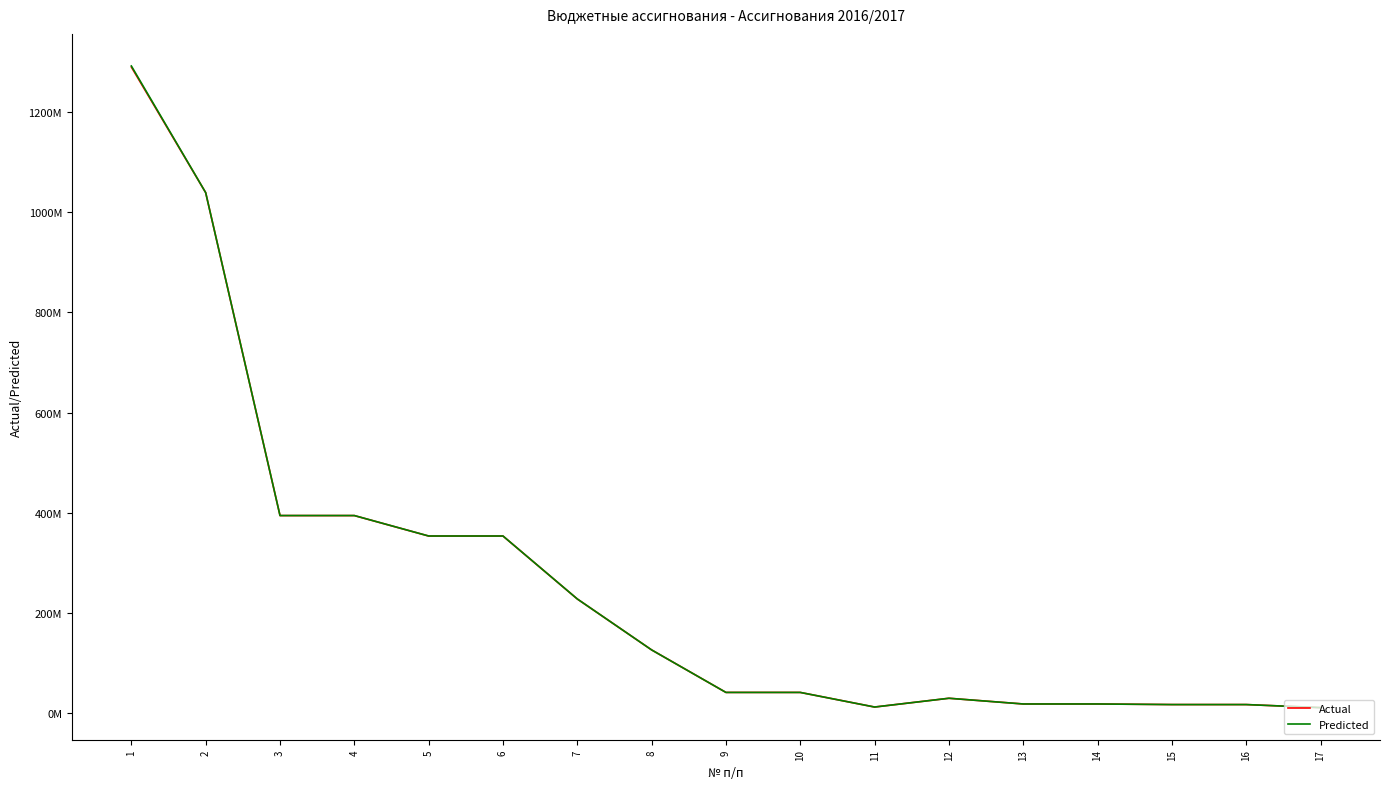

What are all the series names shown in the legend?

Actual, Predicted